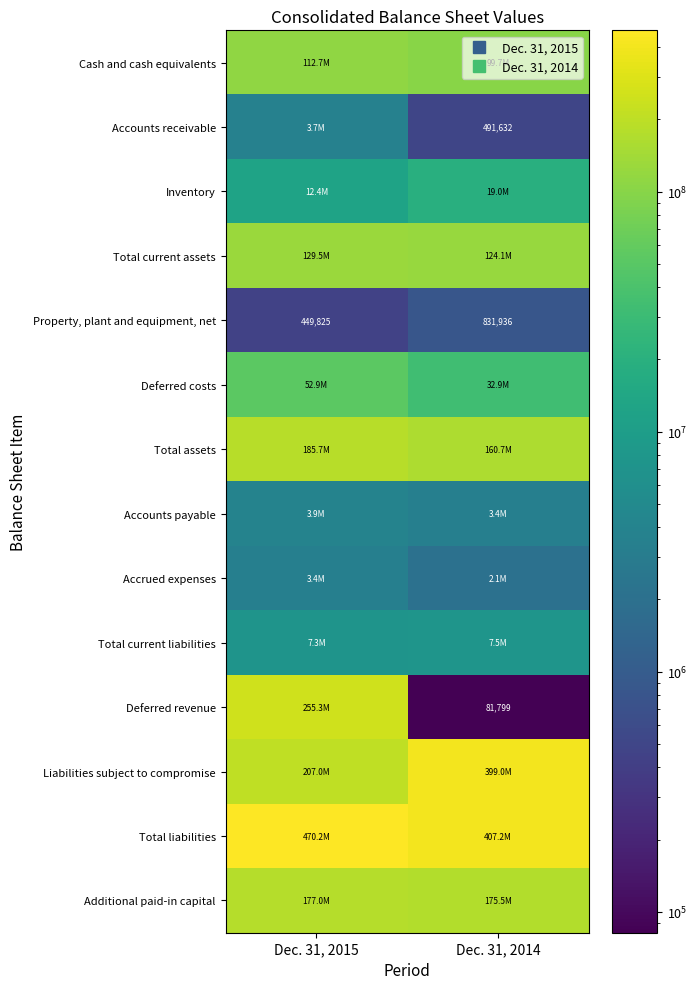

The Deferred costs series shows 58938294 at Dec. 31, 2014. True or false?

False